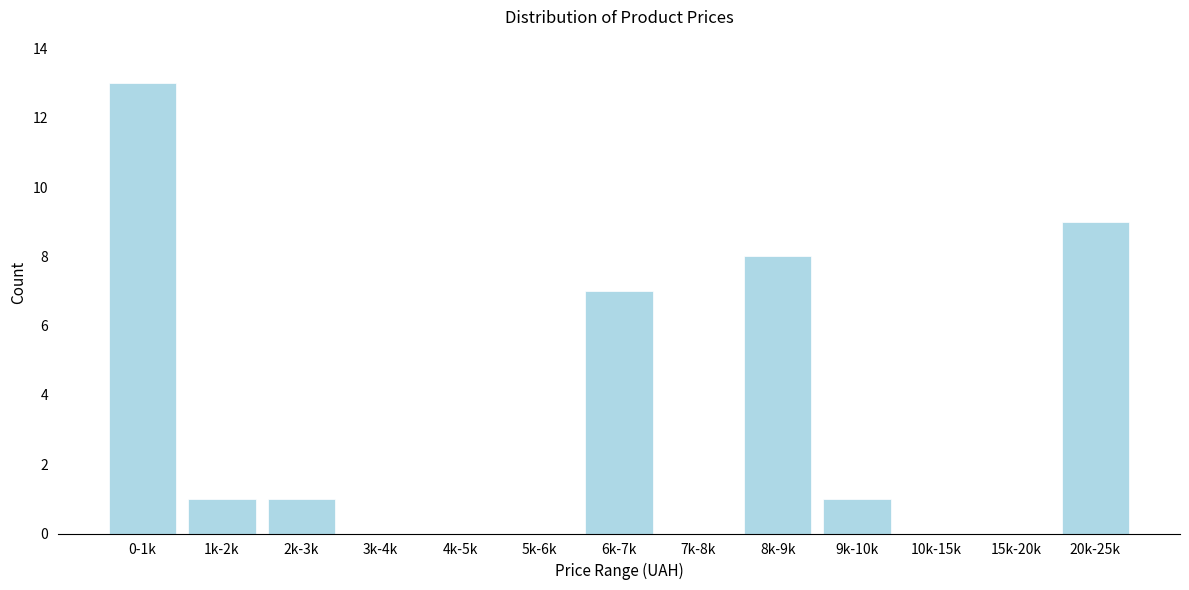

Reading right to left, extract all data points from this chart.

20k-25k=9	15k-20k=0	10k-15k=0	9k-10k=1	8k-9k=8	7k-8k=0	6k-7k=7	5k-6k=0	4k-5k=0	3k-4k=0	2k-3k=1	1k-2k=1	0-1k=13